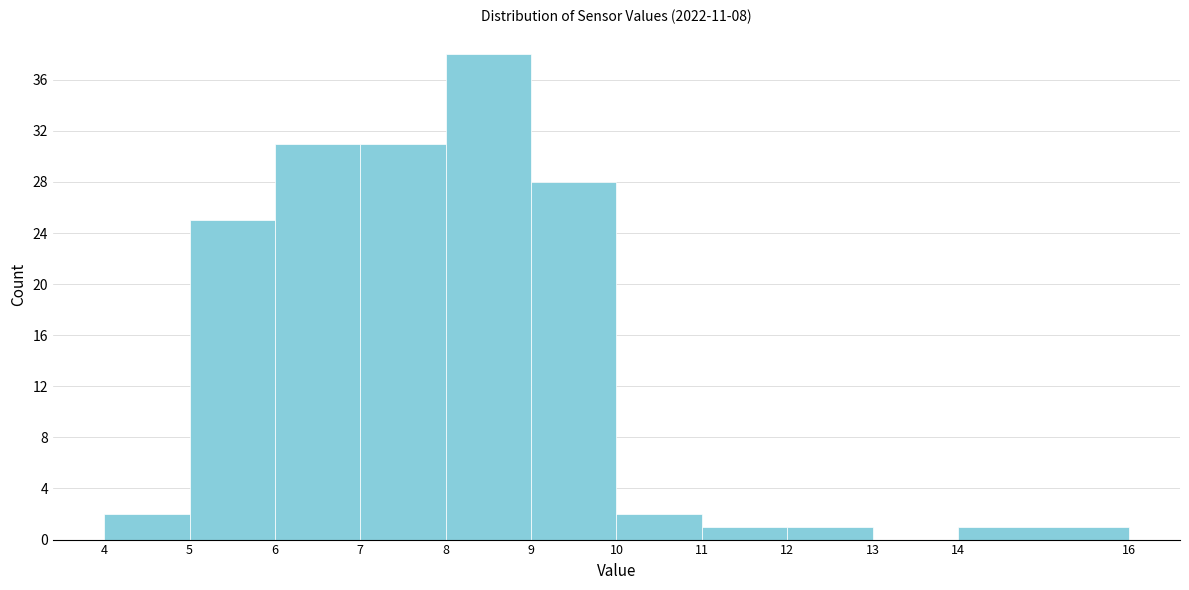

Reading left to right, transcribe this chart: for each bar, give the range it covers on the x-axis and its height. The values are not printed on the chart, so give them approximately, as read against the axis.

4 to 5: 2
5 to 6: 25
6 to 7: 31
7 to 8: 31
8 to 9: 38
9 to 10: 28
10 to 11: 2
11 to 12: 1
12 to 13: 1
13 to 14: 0
14 to 16: 1